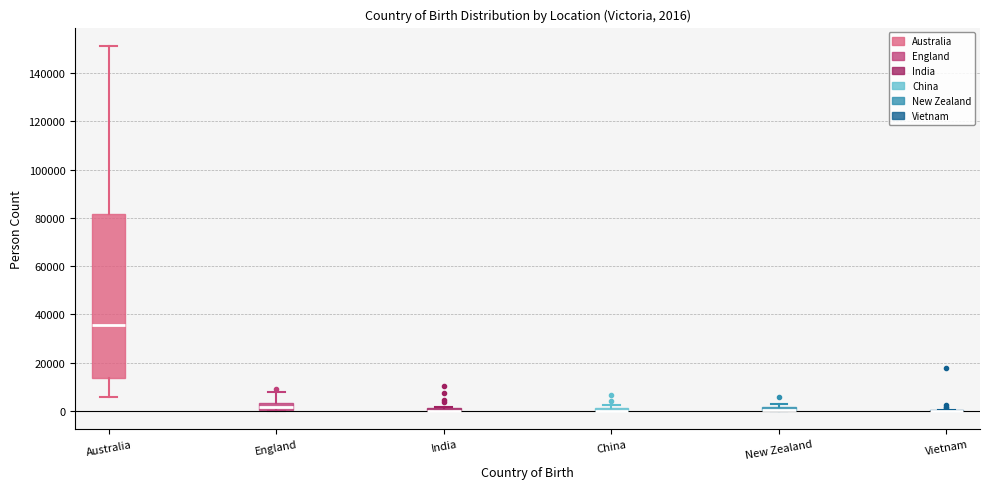

Comparing the boxes themselves (not the whiskers), which one is the tallest?

Australia